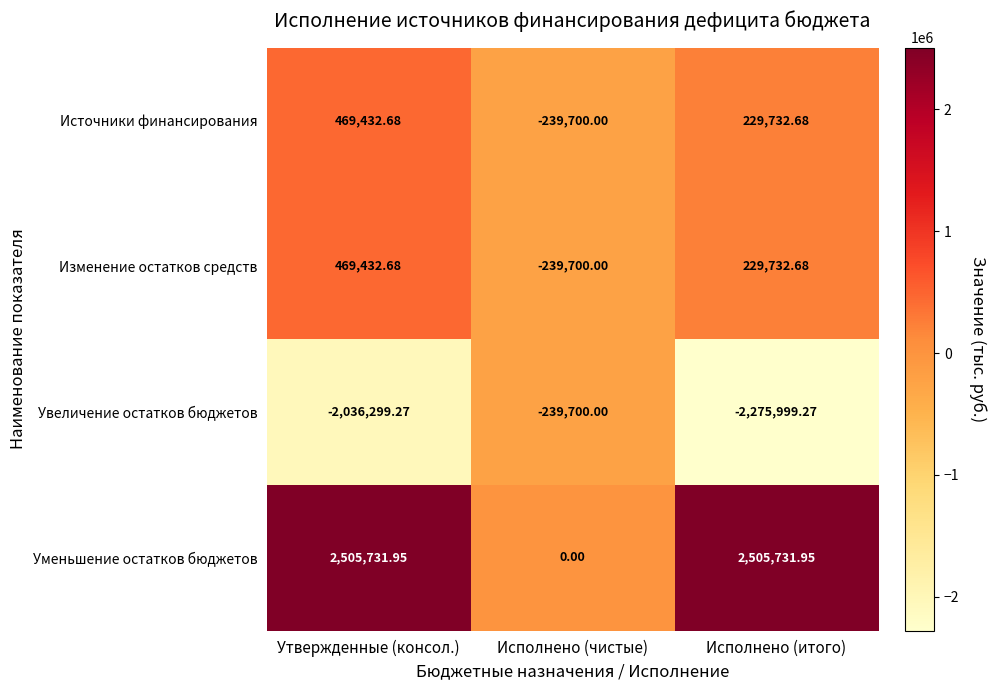

Where does the Источники финансирования series first go above 229732?

Утвержденные (консол.)